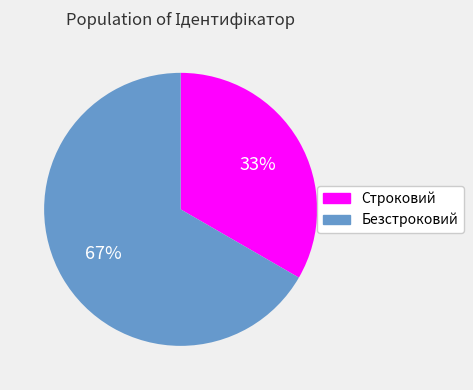

To the nearest percent, what is the average slice percentage?

50%